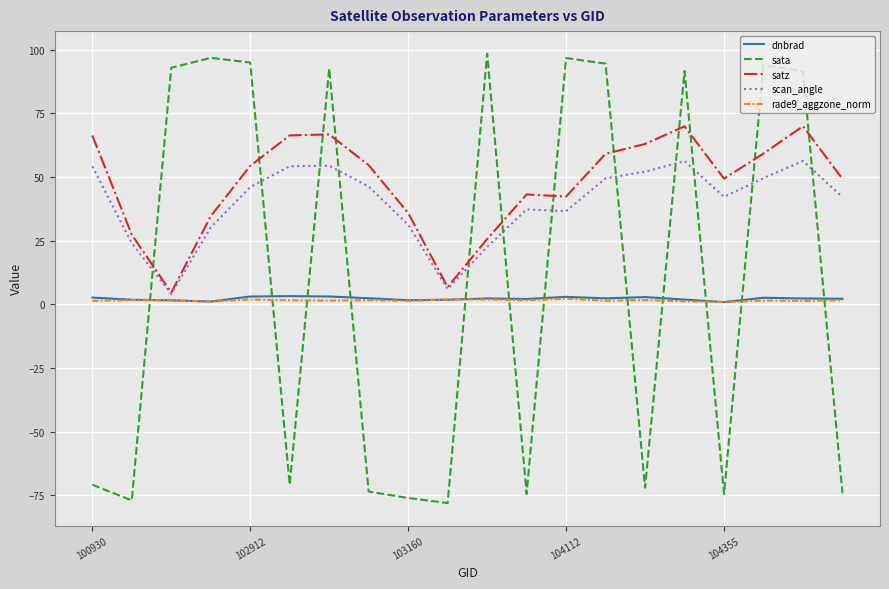

Which series has the widest spread of values?

sata